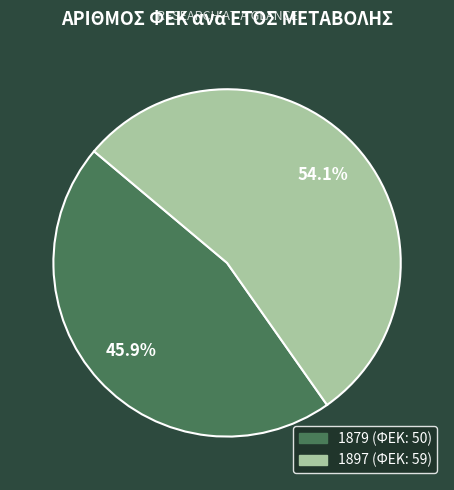

What percentage is the 1879 slice, to the nearest percent?

46%